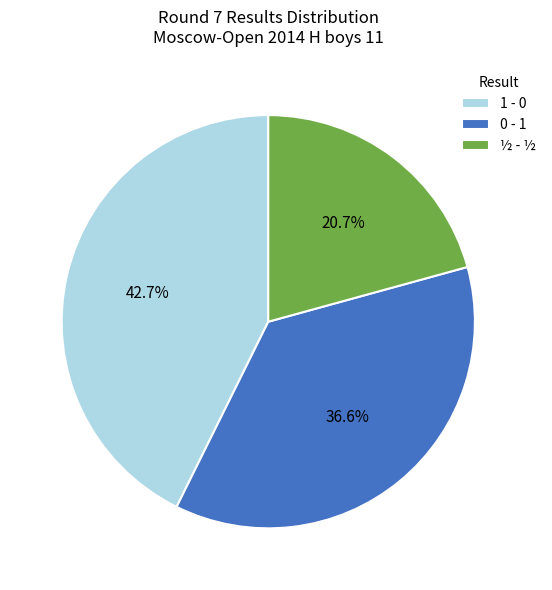

To the nearest percent, what is the combined percentage of ½ - ½ and 0 - 1?

57%